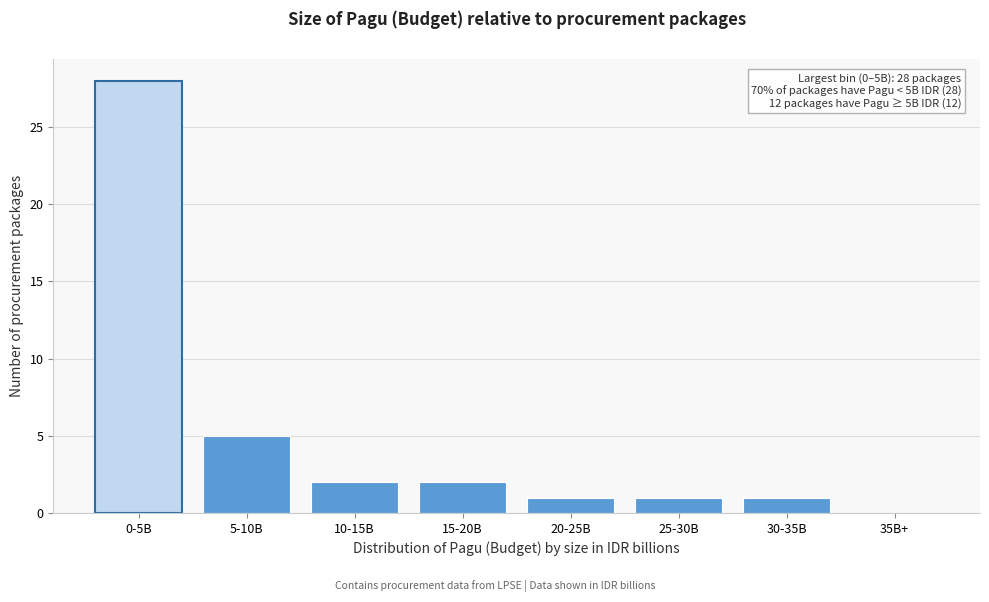

Reading right to left, transcribe all the data shown in this chart.

35B+=0	30-35B=1	25-30B=1	20-25B=1	15-20B=2	10-15B=2	5-10B=5	0-5B=28